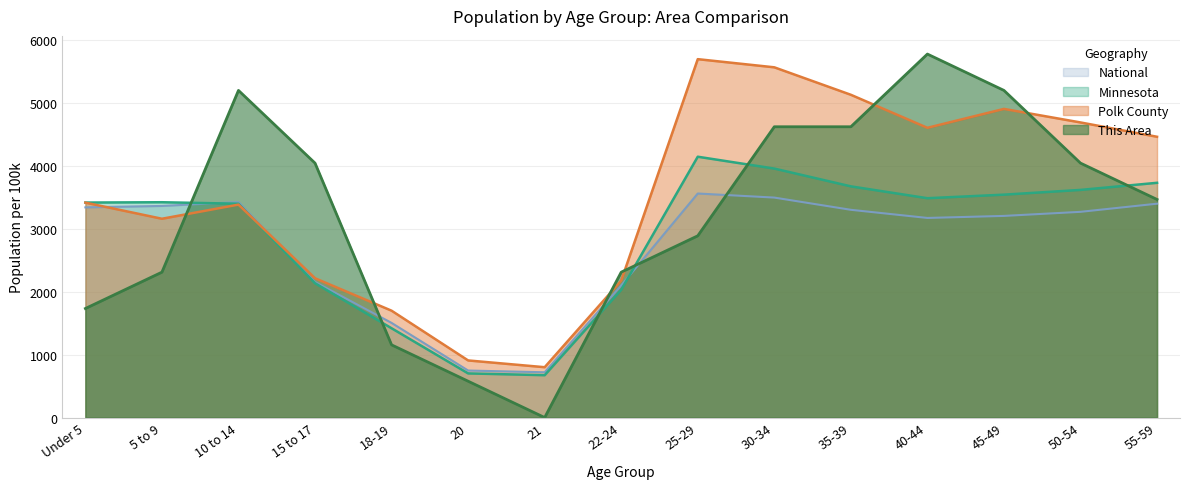

Reading left to right, transcribe all the data shown in this chart.

This Area: 1734.1	2312.1	5202.3	4046.2	1156.1	578.0	0.0	2312.1	2890.2	4624.3	4624.3	5780.3	5202.3	4046.2	3468.2
Polk County: 3417.7	3161.4	3386.1	2215.2	1699.4	908.2	800.6	2177.2	5699.4	5569.6	5132.9	4607.6	4908.2	4693.0	4465.2
Minnesota: 3419.0	3424.1	3400.4	2135.8	1419.9	702.0	673.7	2031.8	4147.9	3959.3	3676.5	3488.0	3544.5	3620.0	3733.1
National: 3342.4	3365.1	3426.7	2155.9	1505.3	747.6	720.1	2099.7	3562.8	3498.0	3303.7	3174.1	3206.5	3271.3	3400.9